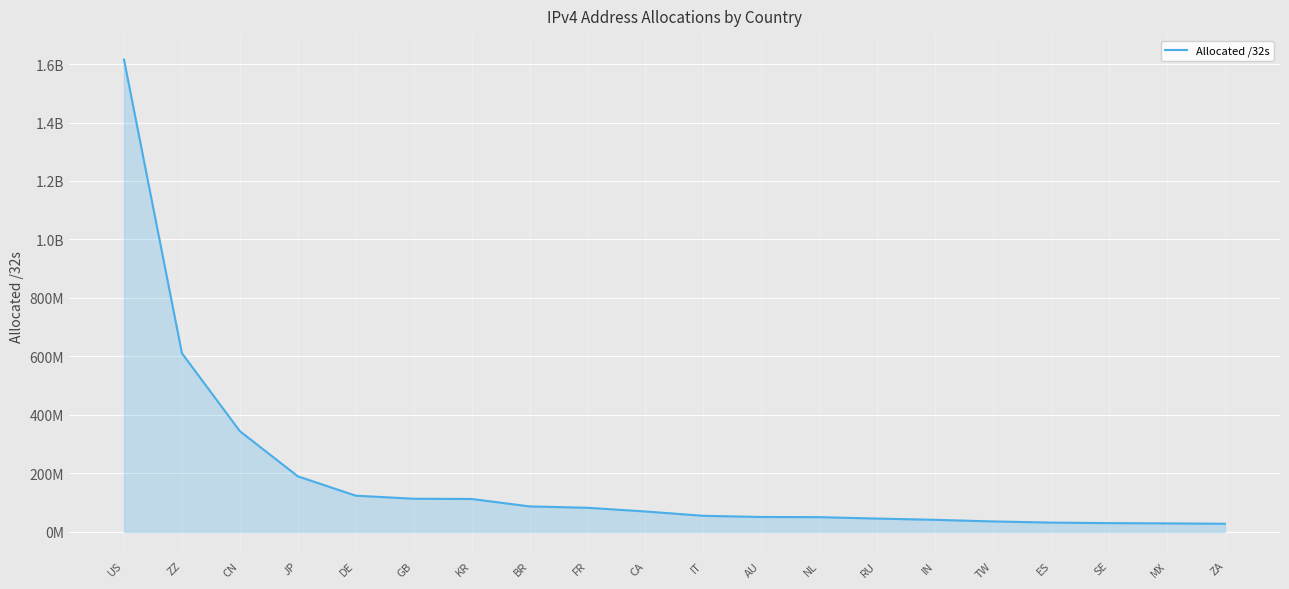

What is the ratio of the value at ZA to the value at CN?

0.1